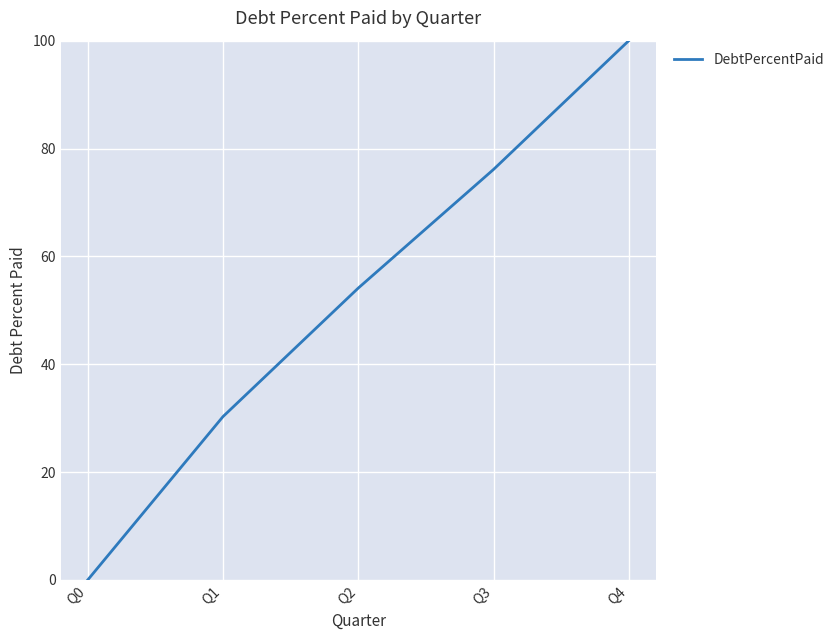

Is it true that the value at Q3 is 118.6?

False